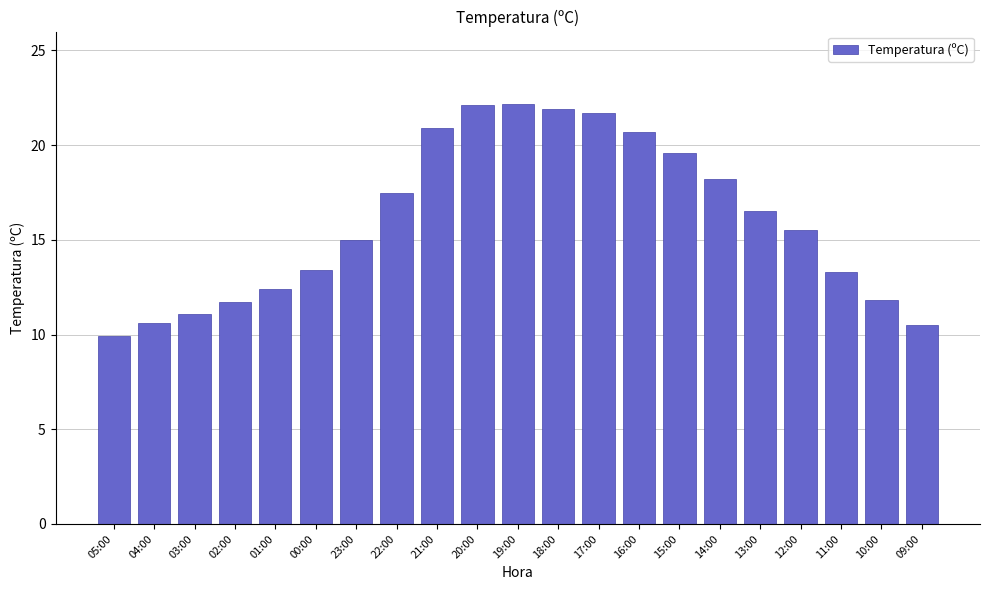

Between 17:00 and 21:00, which is larger?

17:00